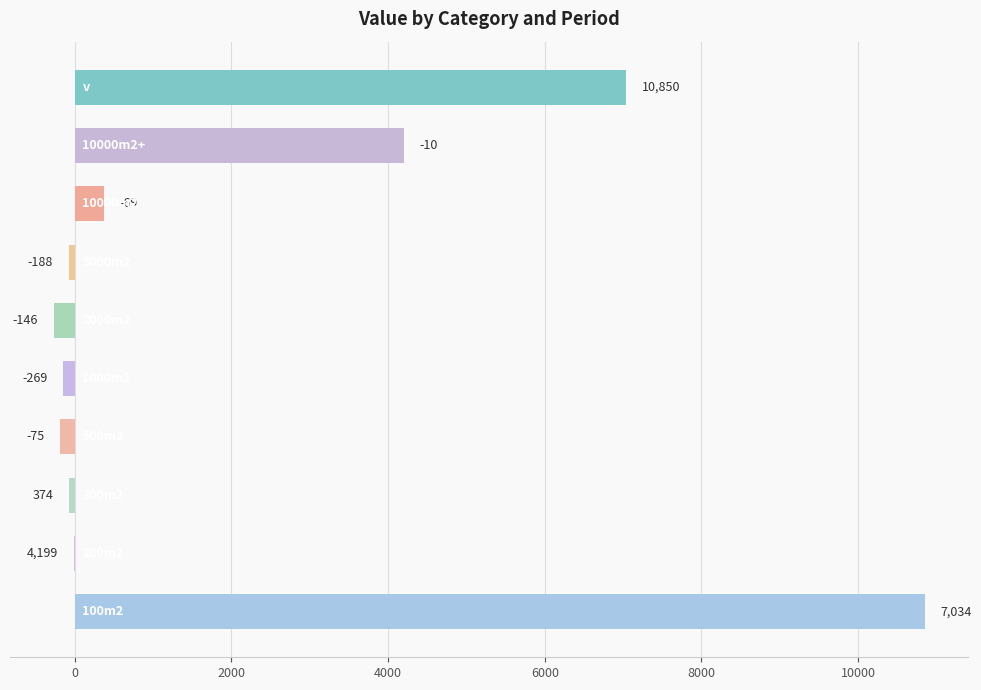

Count the number of categories in the chart.

10